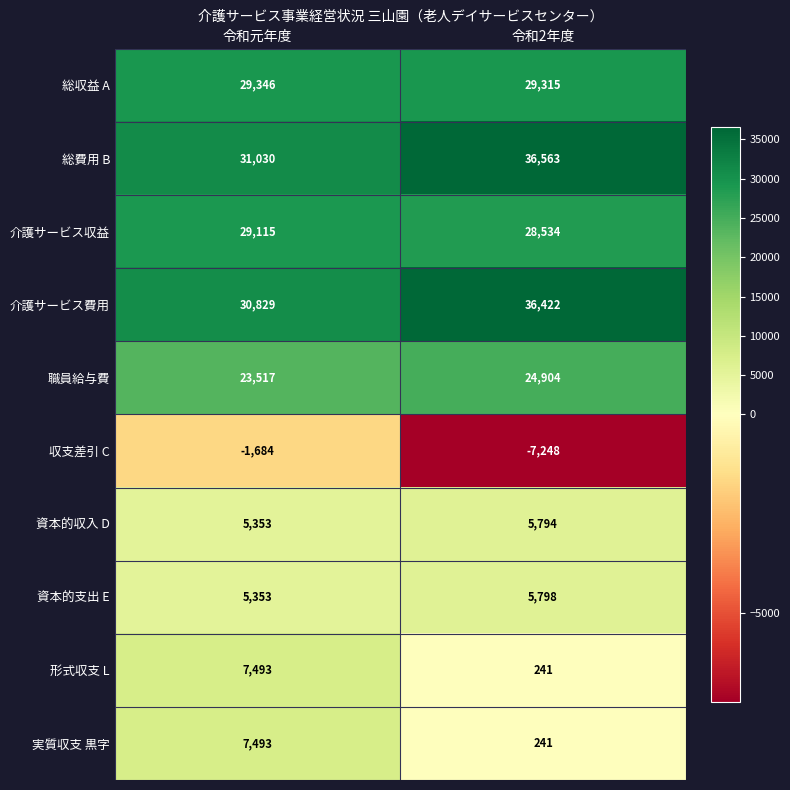

Count the number of data series in this chart.

10